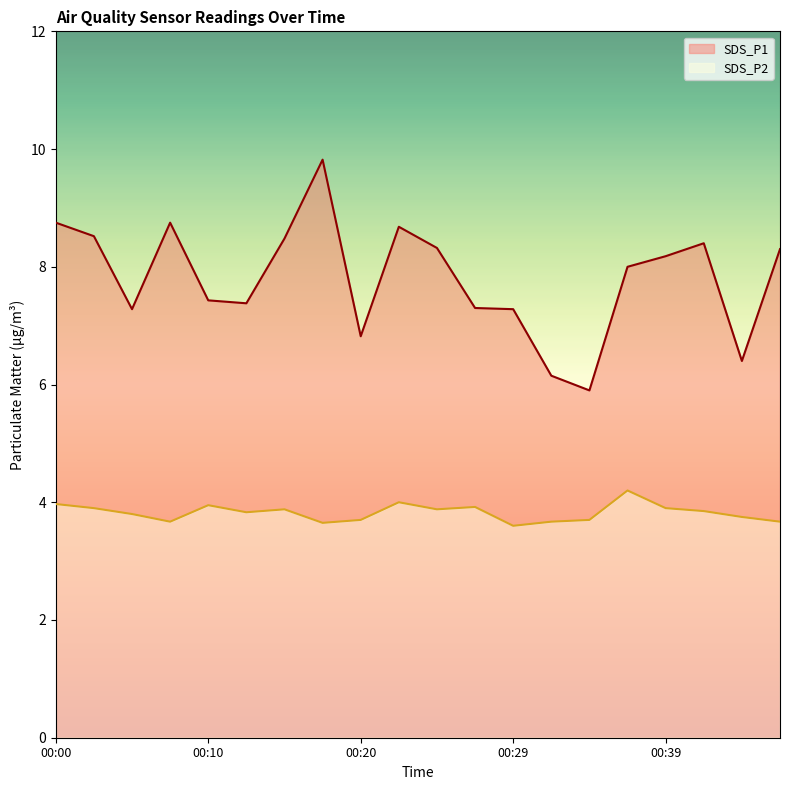

Which has a higher value, 00:42 or 00:32?

00:42